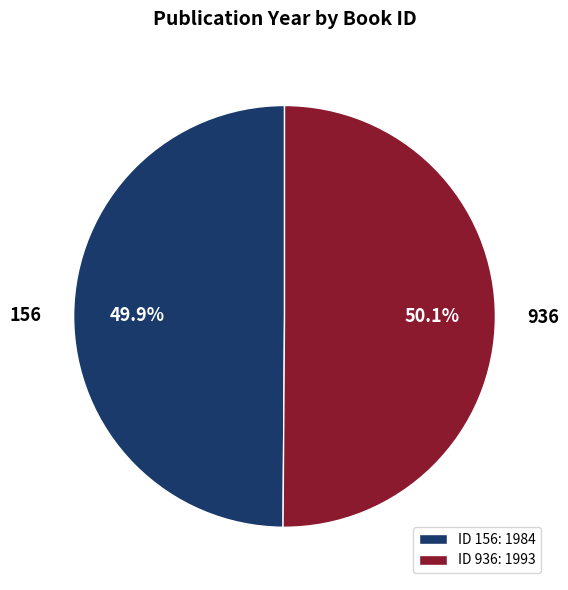

Is there a majority slice in this chart?

Yes